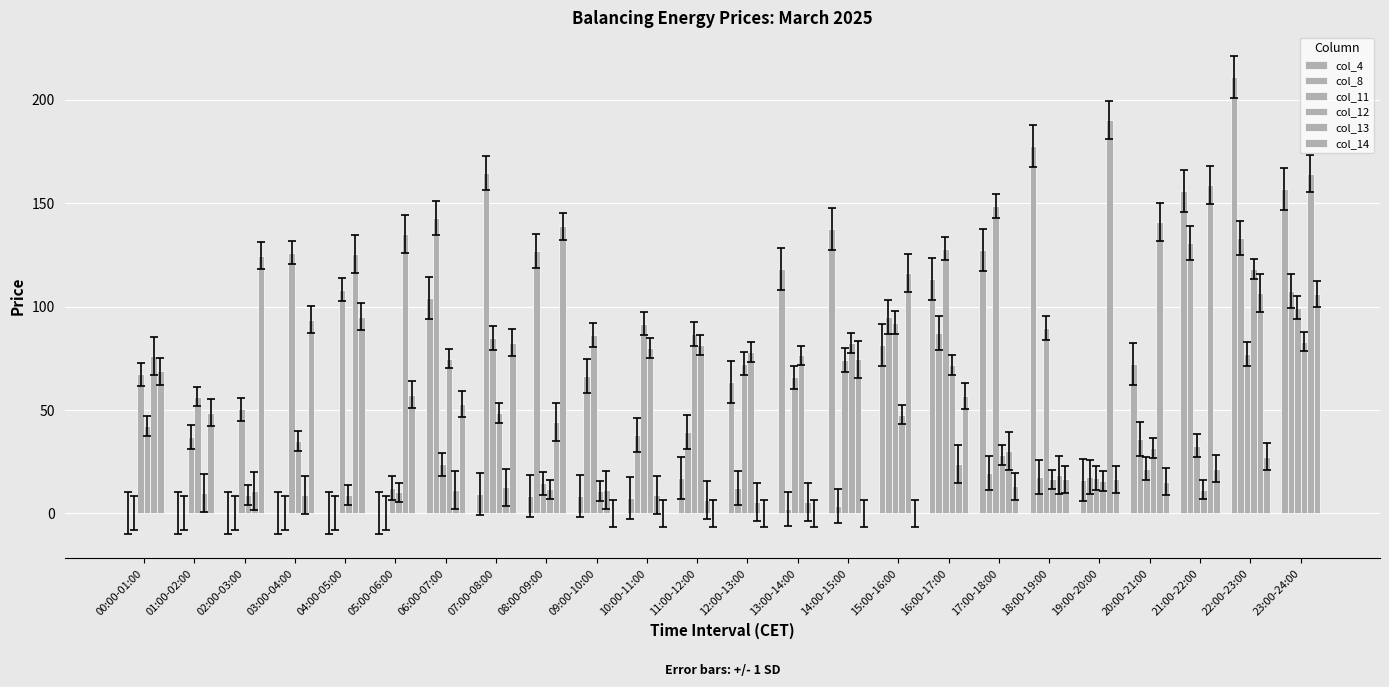

Are the bars grouped side by side (vs. stacked)?

Yes